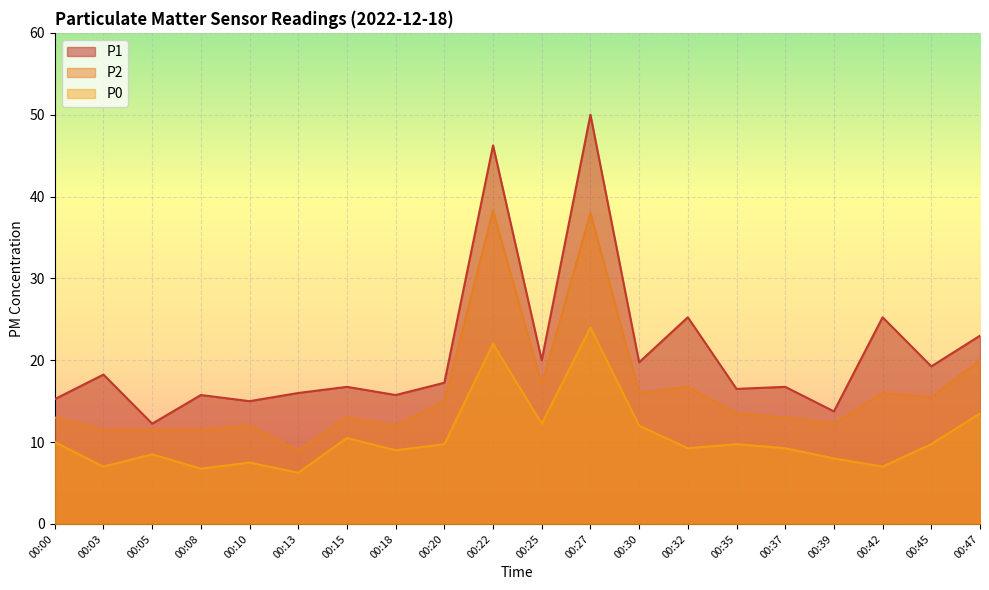

The value of P1 at 00:42 is 25.2. True or false?

True